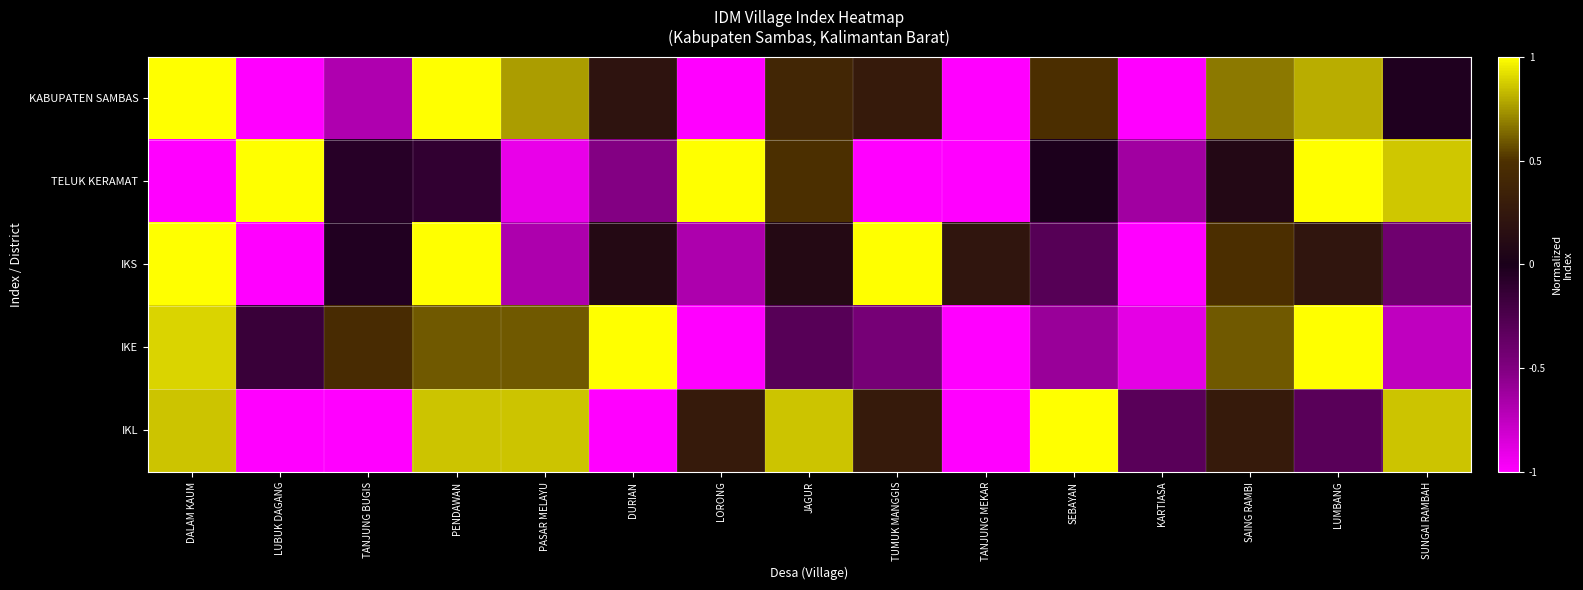

Reading left to right, transcribe all the data shown in this chart.

KABUPATEN SAMBAS: DALAM KAUM=1.0	LUBUK DAGANG=-1.0	TANJUNG BUGIS=-0.7	PENDAWAN=1.0	PASAR MELAYU=0.8	DURIAN=0.2	LORONG=-1.0	JAGUR=0.4	TUMUK MANGGIS=0.3	TANJUNG MEKAR=-1.0	SEBAYAN=0.5	KARTIASA=-1.0	SAING RAMBI=0.7	LUMBANG=0.8	SUNGAI RAMBAH=-0.0
TELUK KERAMAT: DALAM KAUM=-1.0	LUBUK DAGANG=1.0	TANJUNG BUGIS=-0.1	PENDAWAN=-0.1	PASAR MELAYU=-0.9	DURIAN=-0.5	LORONG=1.0	JAGUR=0.5	TUMUK MANGGIS=-1.0	TANJUNG MEKAR=-1.0	SEBAYAN=-0.0	KARTIASA=-0.6	SAING RAMBI=0.1	LUMBANG=1.0	SUNGAI RAMBAH=0.9
IKS: DALAM KAUM=1.0	LUBUK DAGANG=-1.0	TANJUNG BUGIS=-0.0	PENDAWAN=1.0	PASAR MELAYU=-0.7	DURIAN=0.1	LORONG=-0.7	JAGUR=0.1	TUMUK MANGGIS=1.0	TANJUNG MEKAR=0.2	SEBAYAN=-0.3	KARTIASA=-1.0	SAING RAMBI=0.5	LUMBANG=0.2	SUNGAI RAMBAH=-0.4
IKE: DALAM KAUM=0.9	LUBUK DAGANG=-0.1	TANJUNG BUGIS=0.4	PENDAWAN=0.6	PASAR MELAYU=0.6	DURIAN=1.0	LORONG=-1.0	JAGUR=-0.3	TUMUK MANGGIS=-0.4	TANJUNG MEKAR=-1.0	SEBAYAN=-0.6	KARTIASA=-0.9	SAING RAMBI=0.6	LUMBANG=1.0	SUNGAI RAMBAH=-0.7
IKL: DALAM KAUM=0.9	LUBUK DAGANG=-1.0	TANJUNG BUGIS=-1.0	PENDAWAN=0.9	PASAR MELAYU=0.9	DURIAN=-1.0	LORONG=0.3	JAGUR=0.9	TUMUK MANGGIS=0.3	TANJUNG MEKAR=-1.0	SEBAYAN=1.0	KARTIASA=-0.3	SAING RAMBI=0.3	LUMBANG=-0.3	SUNGAI RAMBAH=0.9